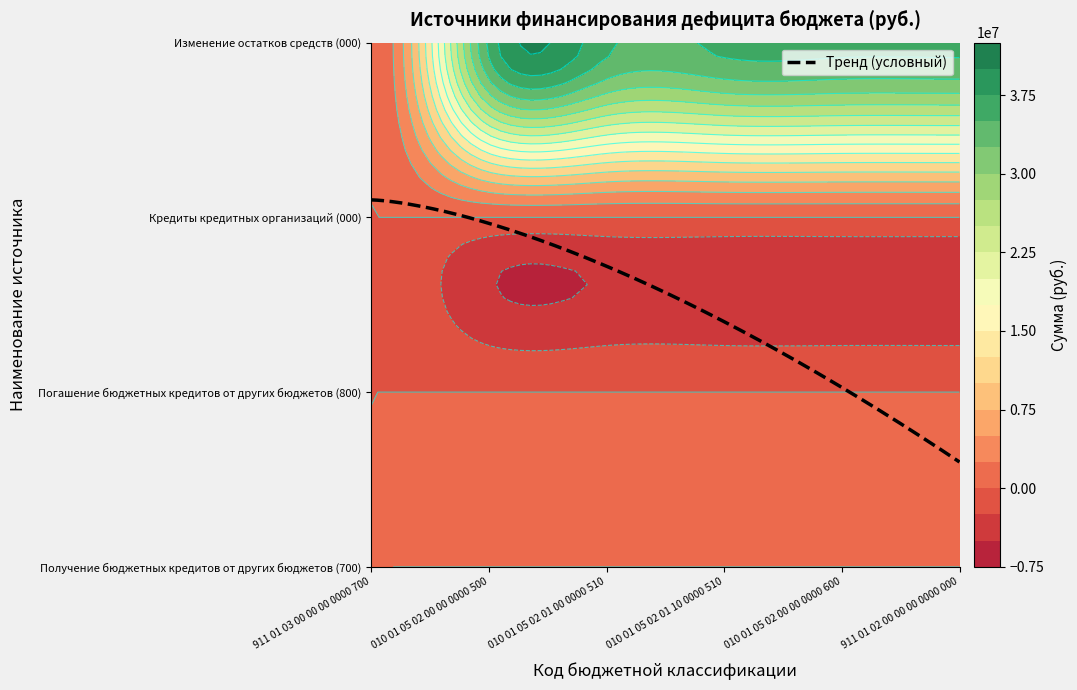

Reading right to left, what are all the values shown in this chart?

Получение бюджетных кредитов от других бюджетов (700): 911 01 02 00 00 00 0000 000=0	010 01 05 02 00 00 0000 600=0	010 01 05 02 01 10 0000 510=0	010 01 05 02 01 00 0000 510=0	010 01 05 02 00 00 0000 500=0	911 01 03 00 00 00 0000 700=0
Погашение бюджетных кредитов от других бюджетов (800): 911 01 02 00 00 00 0000 000=0	010 01 05 02 00 00 0000 600=0	010 01 05 02 01 10 0000 510=0	010 01 05 02 01 00 0000 510=0	010 01 05 02 00 00 0000 500=0	911 01 03 00 00 00 0000 700=0
Кредиты кредитных организаций (000): 911 01 02 00 00 00 0000 000=0	010 01 05 02 00 00 0000 600=0	010 01 05 02 01 10 0000 510=0	010 01 05 02 01 00 0000 510=0	010 01 05 02 00 00 0000 500=0	911 01 03 00 00 00 0000 700=0
Изменение остатков средств (000): 911 01 02 00 00 00 0000 000=35589500	010 01 05 02 00 00 0000 600=35589500	010 01 05 02 01 10 0000 510=35589500	010 01 05 02 01 00 0000 510=35589500	010 01 05 02 00 00 0000 500=35589500	911 01 03 00 00 00 0000 700=0